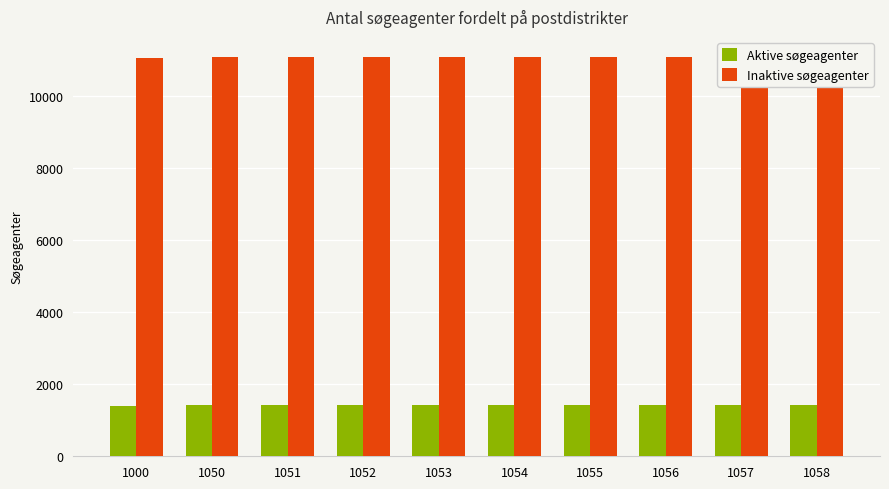

What is the sum of all Inaktive søgeagenter values?

110681